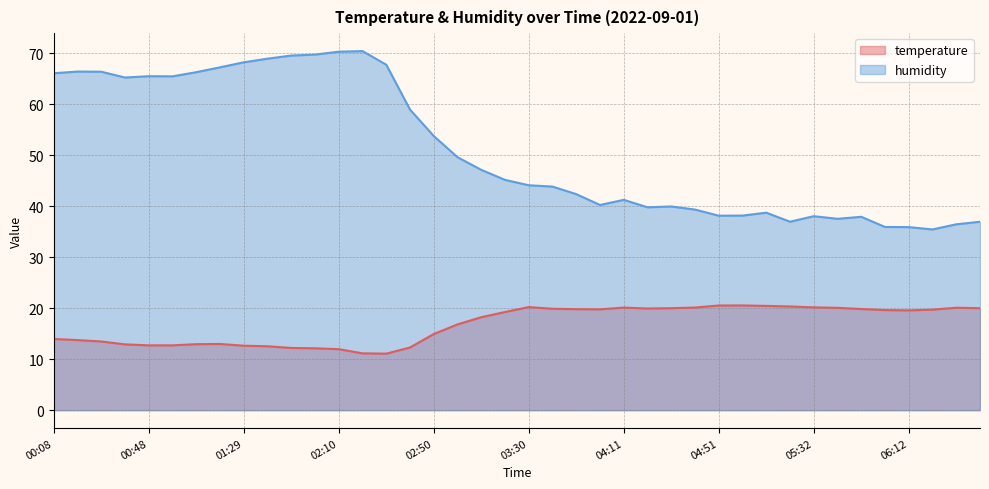

What value does the temperature series have at 03:20?

19.3